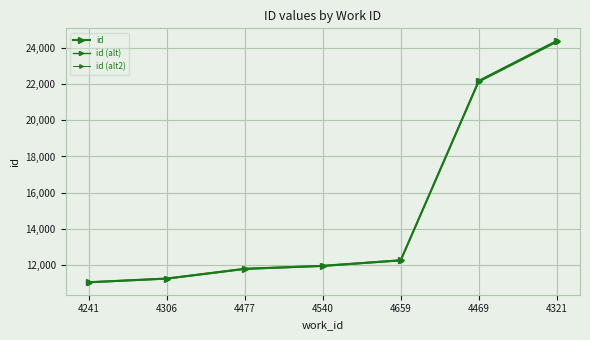

Does the chart have visible grid lines?

Yes